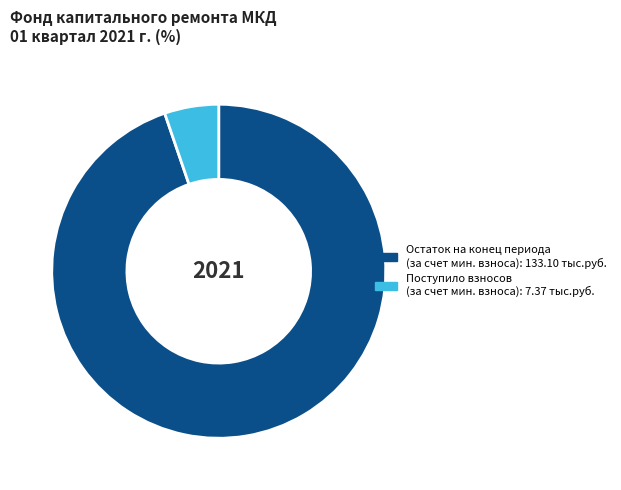

Is there any slice that represents more than half of the pie?

Yes